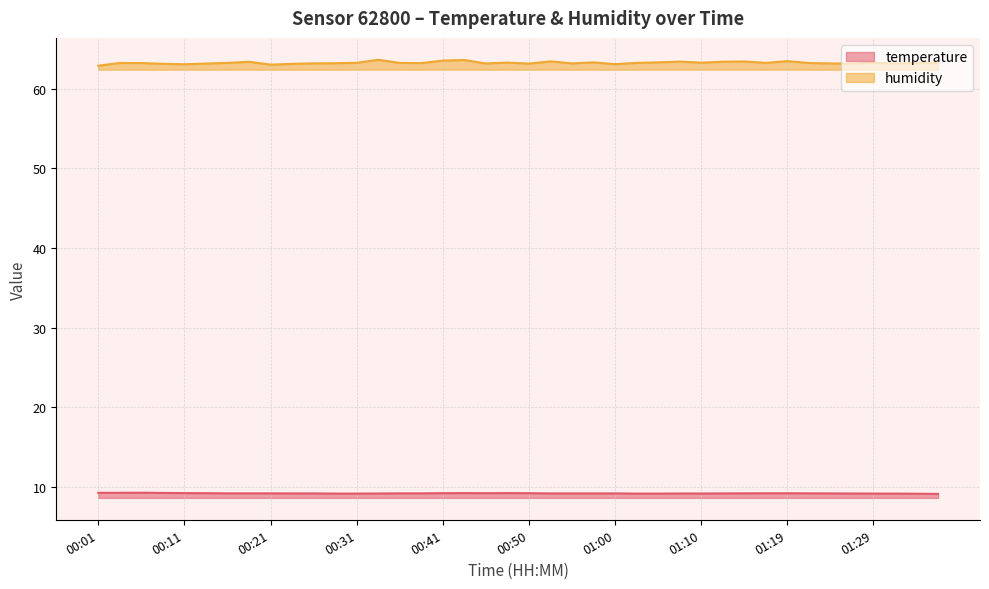

Reading left to right, list all the values displayed in this chart.

temperature: 9.3	9.3	9.3	9.3	9.2	9.2	9.2	9.2	9.2	9.2	9.2	9.2	9.2	9.2	9.2	9.2	9.2	9.2	9.2	9.2	9.2	9.2	9.2	9.2	9.2	9.2	9.2	9.2	9.2	9.2	9.2	9.2	9.2	9.2	9.2	9.2	9.2	9.2	9.2	9.1
humidity: 62.9	63.2	63.2	63.1	63.1	63.2	63.2	63.4	63.0	63.1	63.2	63.2	63.3	63.6	63.2	63.2	63.5	63.6	63.2	63.3	63.2	63.4	63.2	63.3	63.1	63.2	63.3	63.4	63.3	63.4	63.4	63.2	63.5	63.2	63.2	63.1	63.3	63.1	63.3	63.2